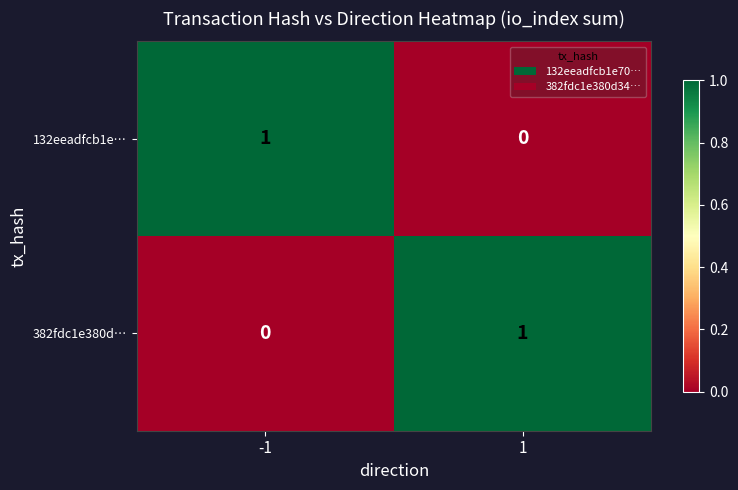

True or false: 132eeadfcb1e… has a value of 1 at 1.

False